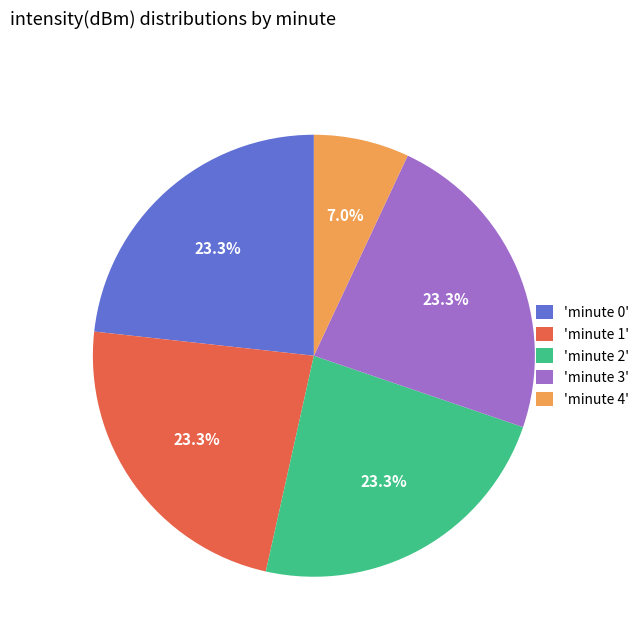

Count the number of slices in the pie.

5